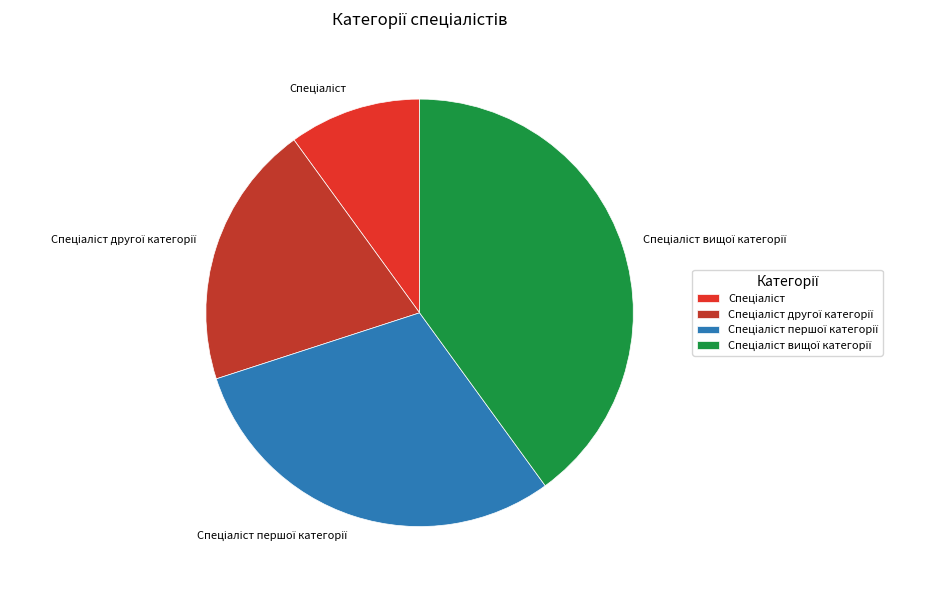

Is there a majority slice in this chart?

No